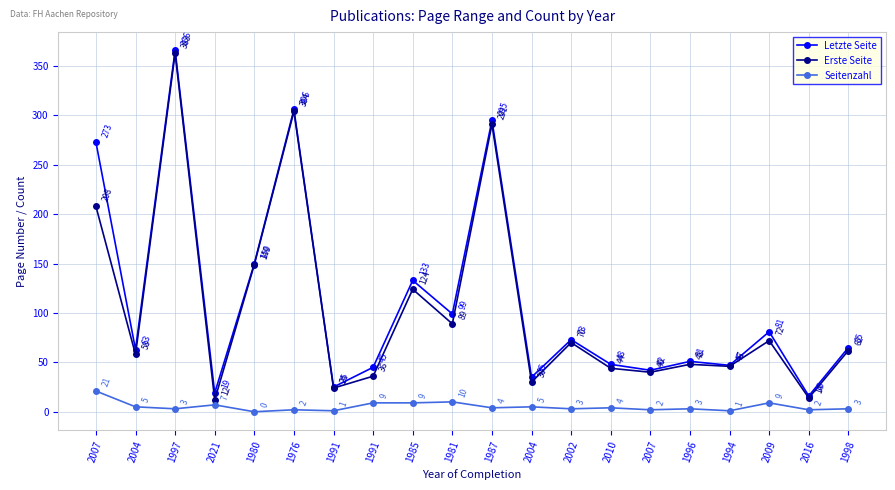

Which series has the largest total across all categories?

Letzte Seite